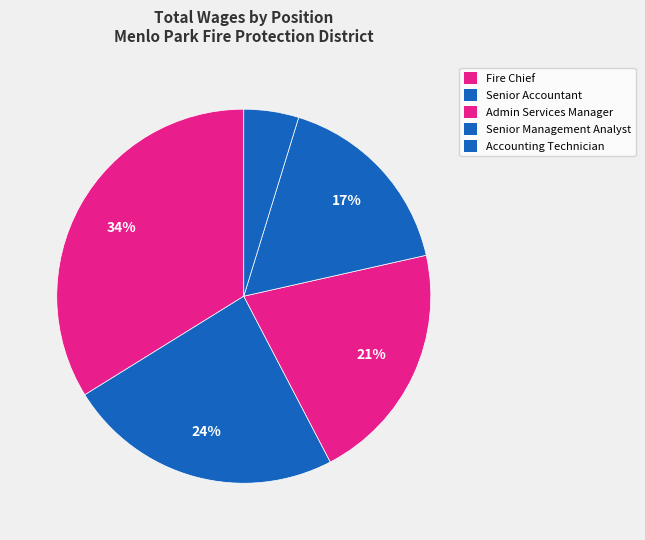

To the nearest percent, what portion does Senior Accountant represent?

24%